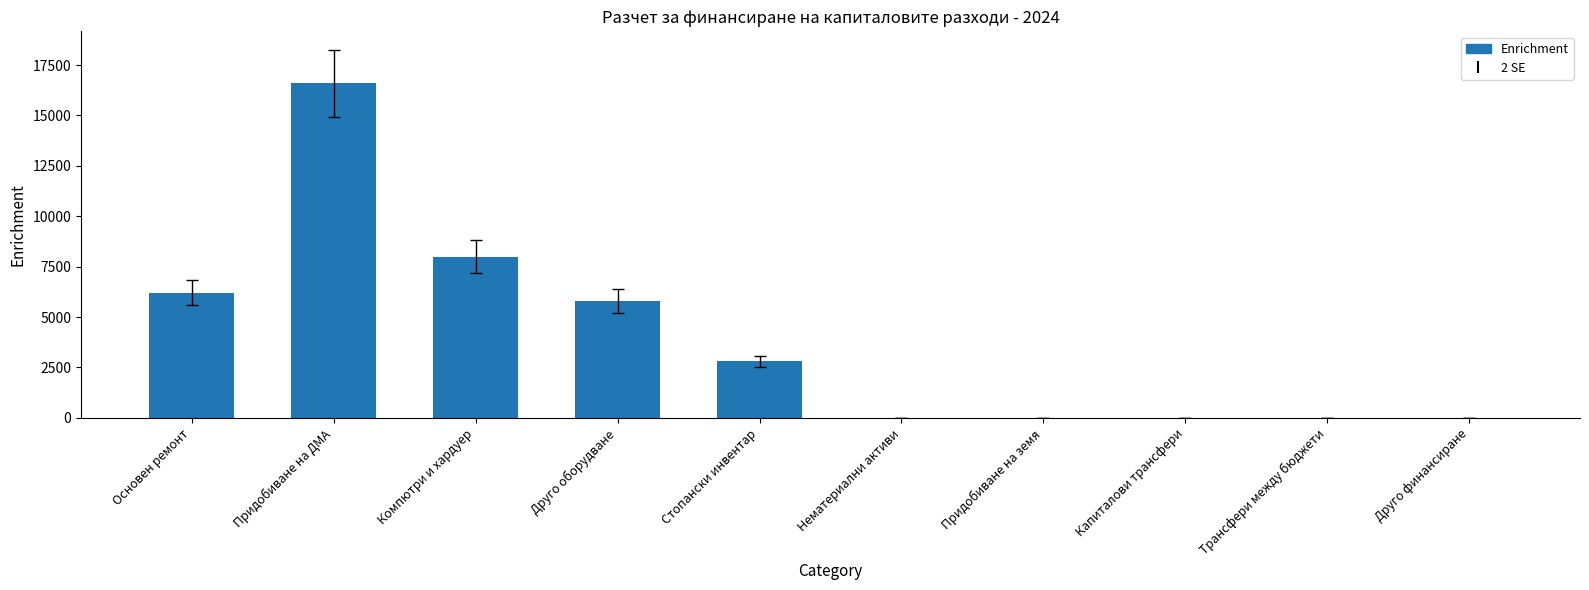

Count the number of categories in the chart.

10